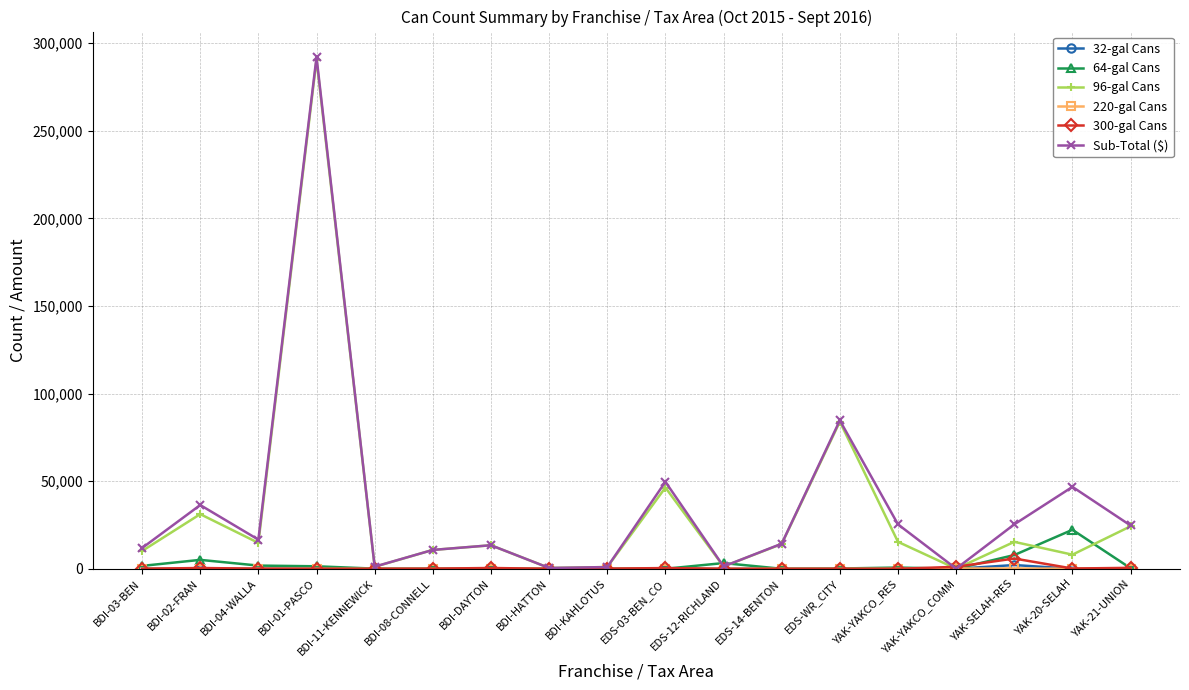

What is the label of the 14th point from the left?

YAK-YAKCO_RES